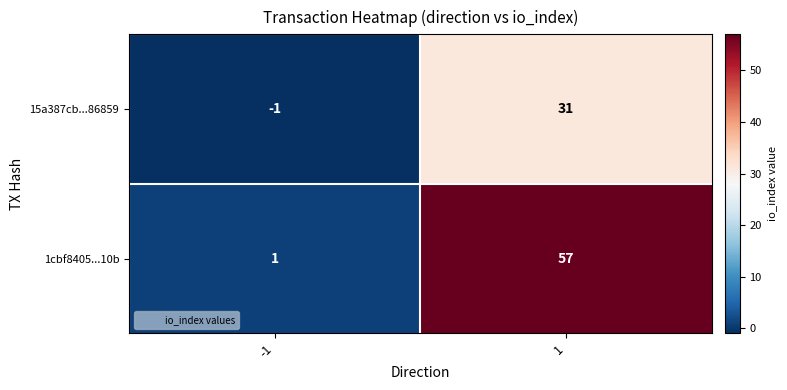

Which series has the widest spread of values?

1cbf8405...10b